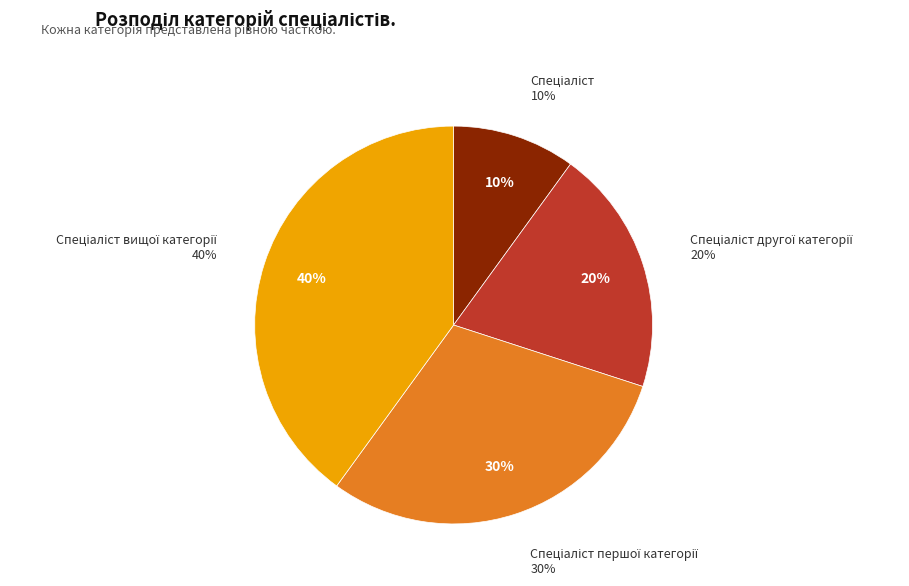

To the nearest percent, what percentage of the pie is Спеціаліст другої категорії?

20%